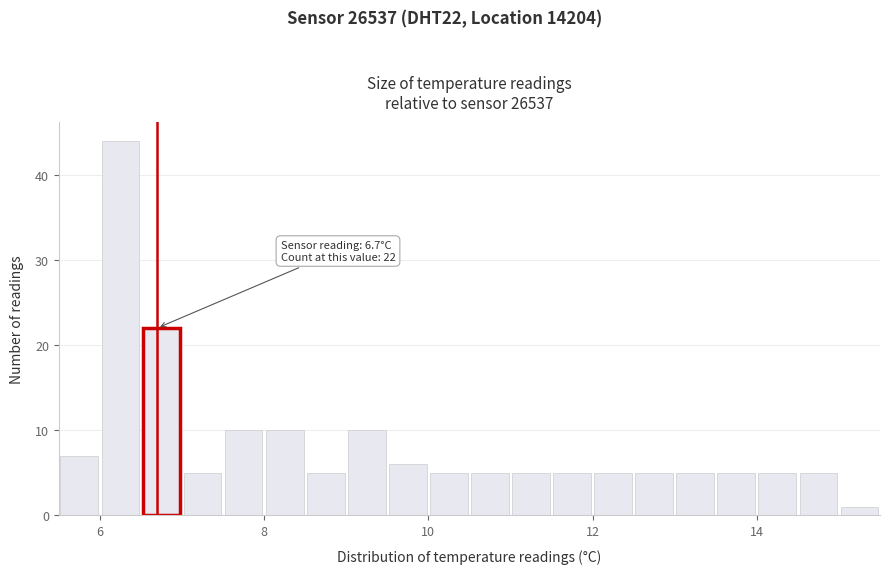

Around what value on the x-axis is the tallest bar? Give the approximate position of its centre, as read against the axis.

6.2